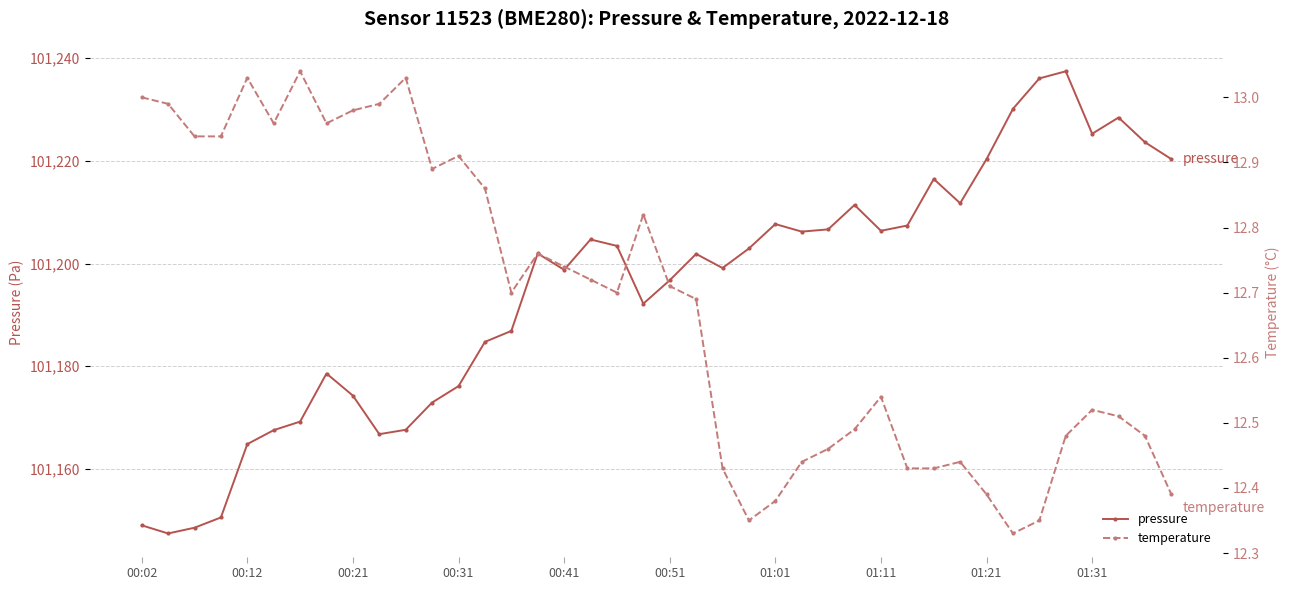

What is the minimum value for pressure?

101147.4